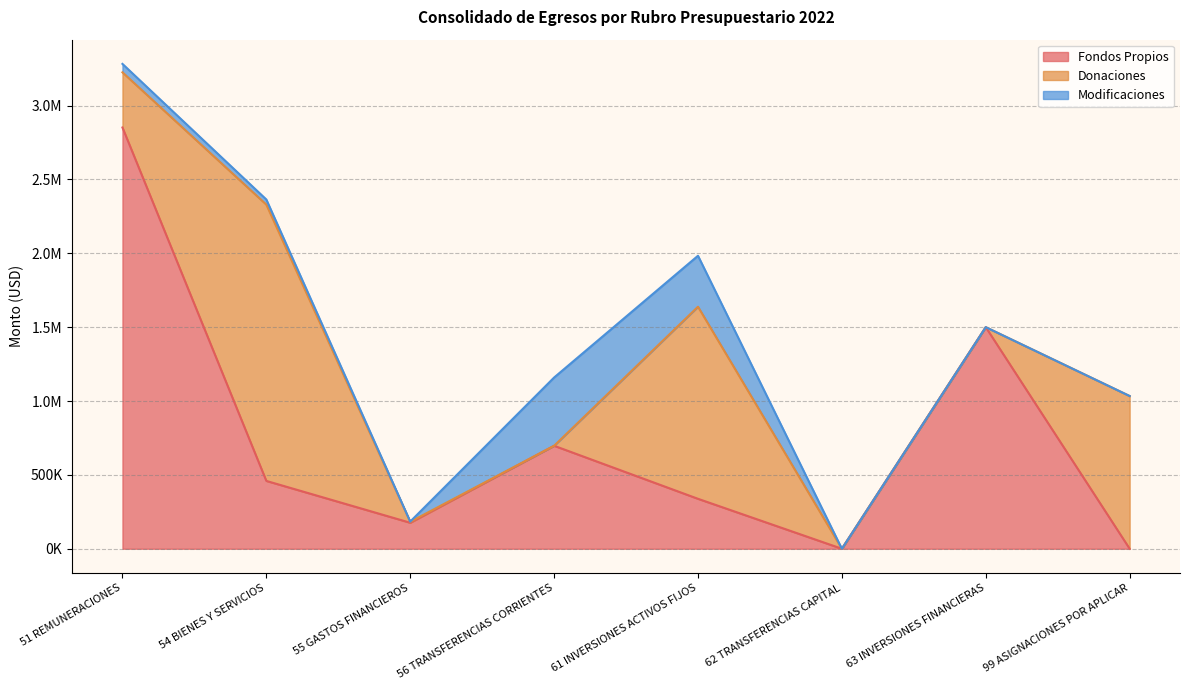

What is the total value across all series at 99 ASIGNACIONES POR APLICAR?

1034000.0